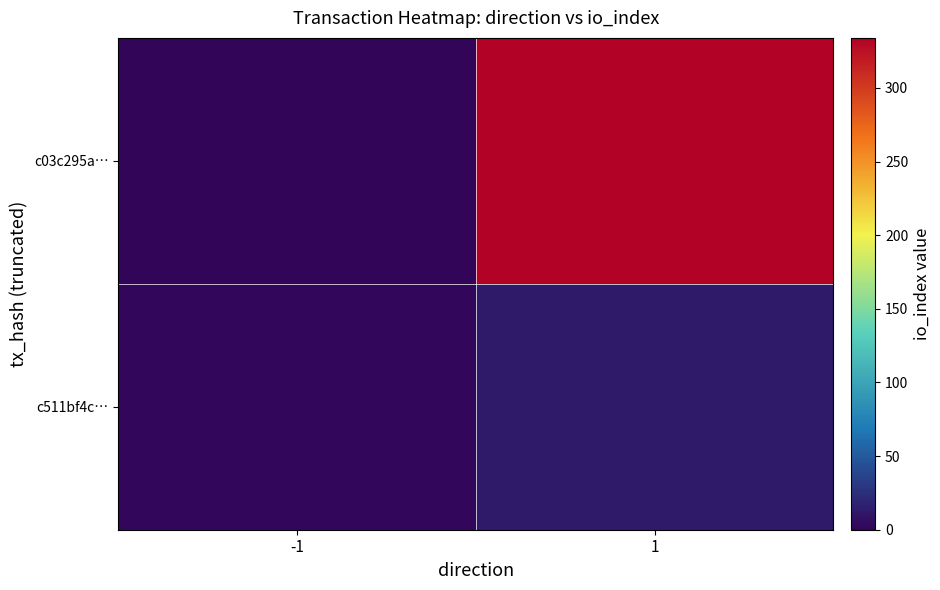

Reading right to left, list all the values displayed in this chart.

c03c295a…: 1=334	-1=0
c511bf4c…: 1=13	-1=2